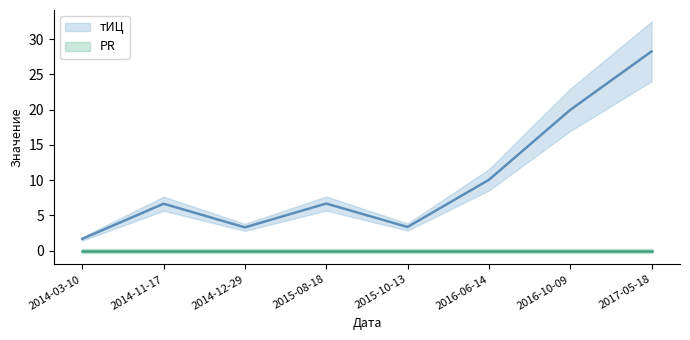

True or false: PR and тИЦ cross at least once.

False